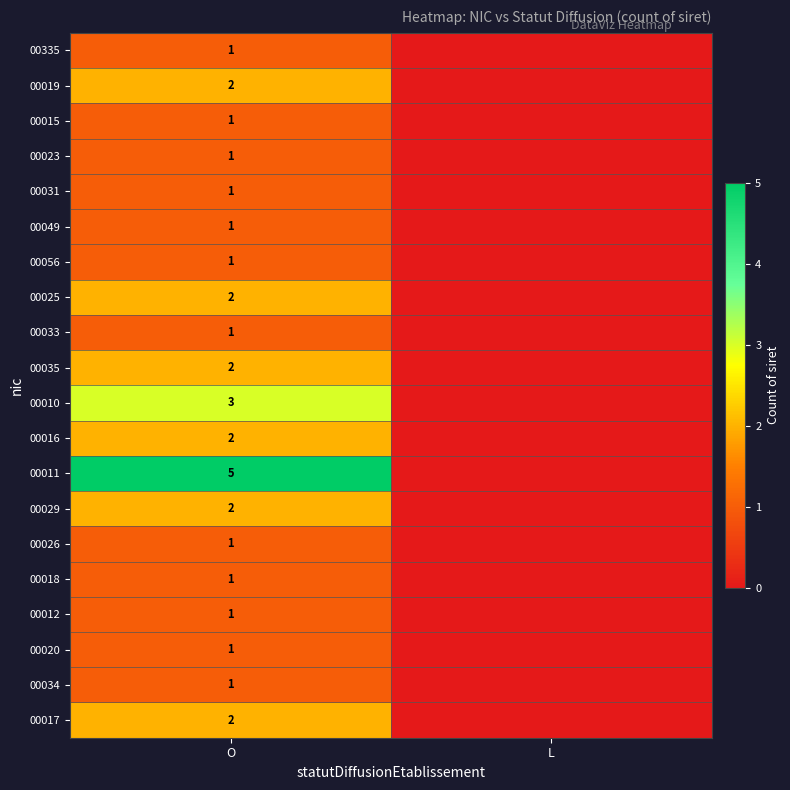

The value of 00056 at O is 0. True or false?

False